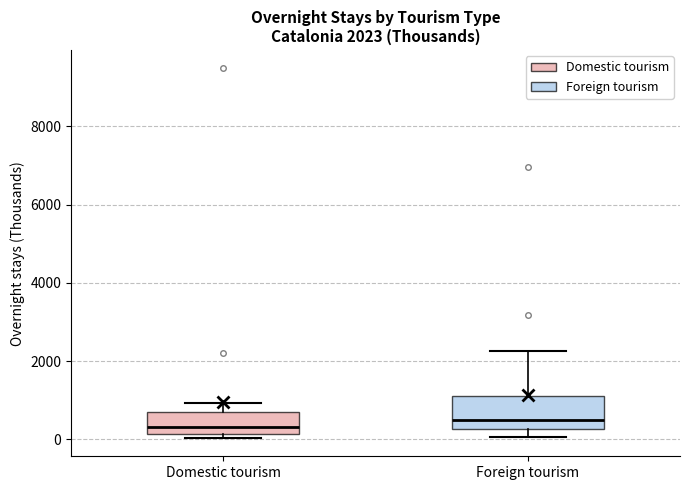

Comparing the boxes themselves (not the whiskers), which one is the tallest?

Foreign tourism